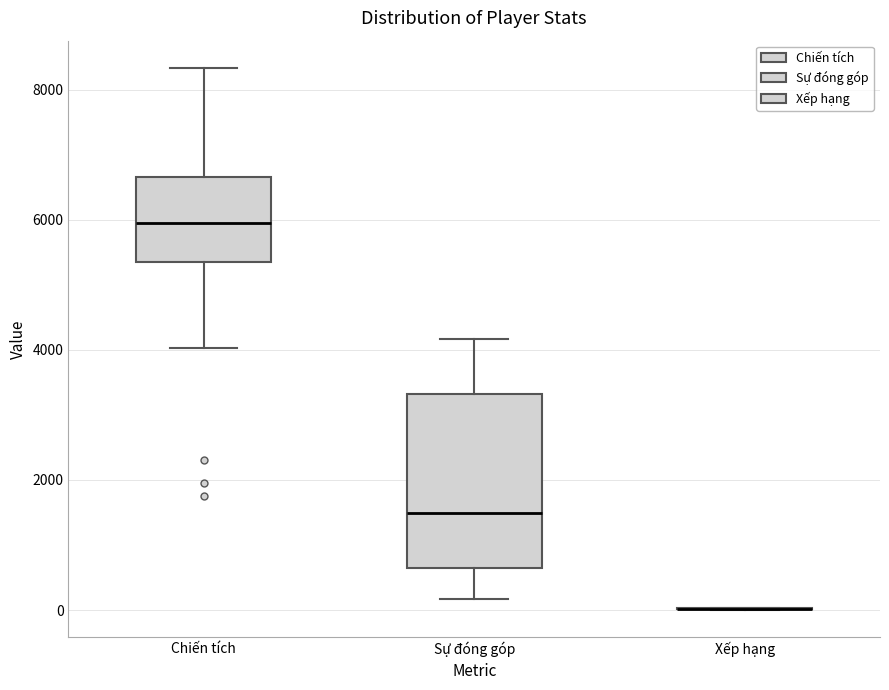

Comparing the boxes themselves (not the whiskers), which one is the tallest?

Sự đóng góp